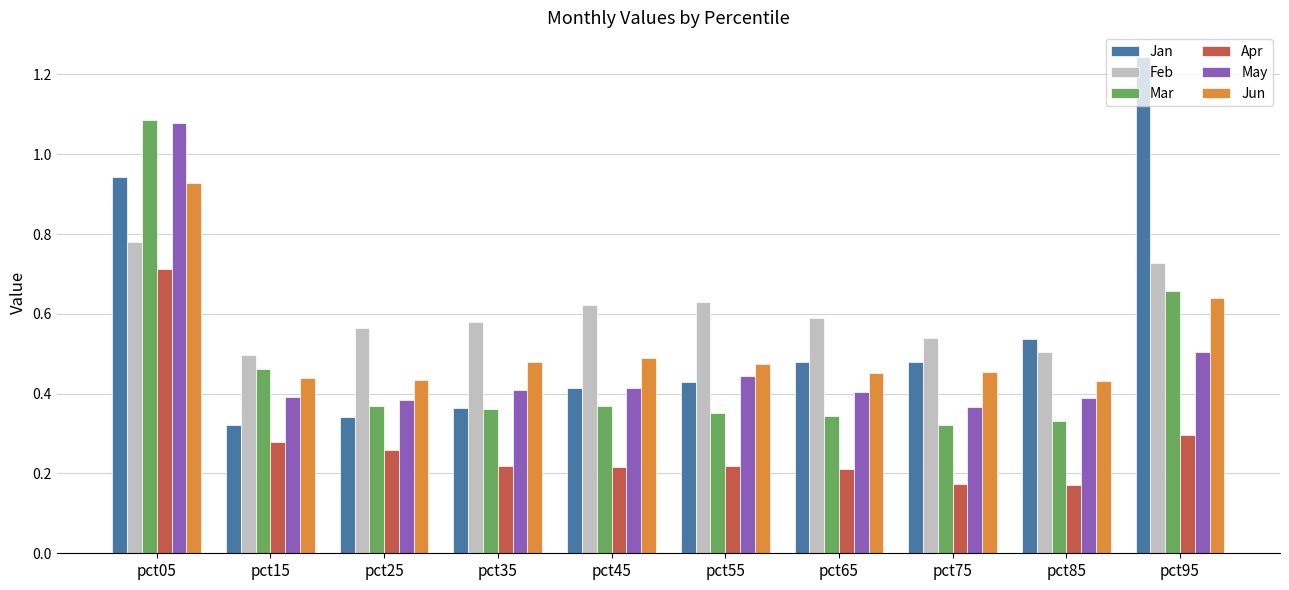

Are the bars horizontal?

No